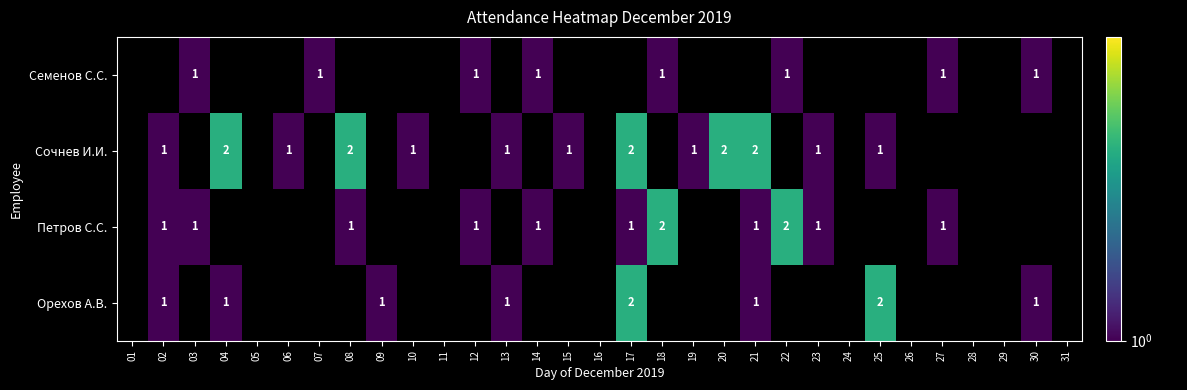

What is the sum of the Сочнев И.И. values at 04 and 20?

4